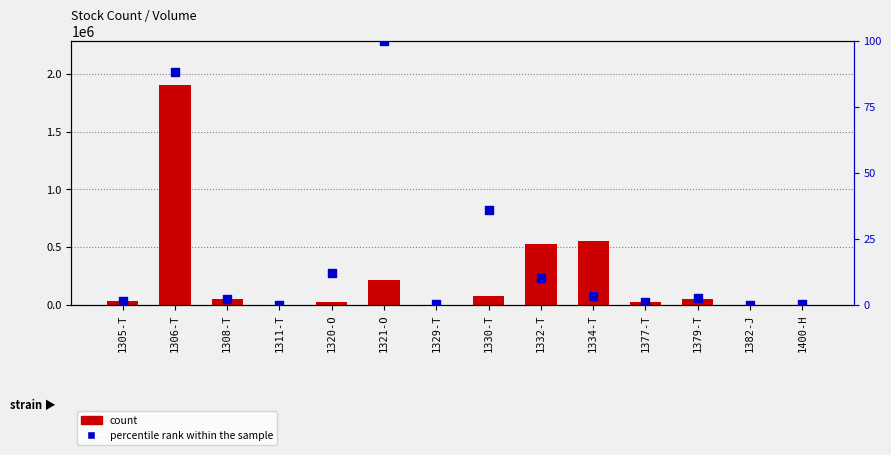

At how many categories does at least one series exceed 192200?

4